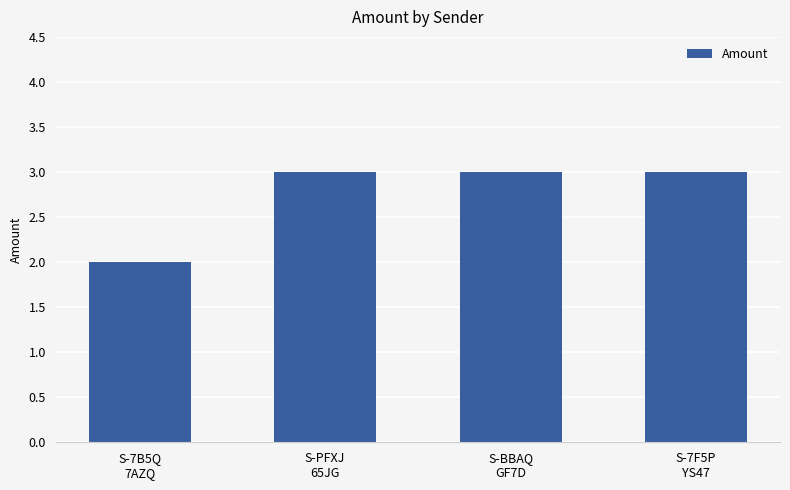

What position from the right is S-BBAQ
GF7D?

2